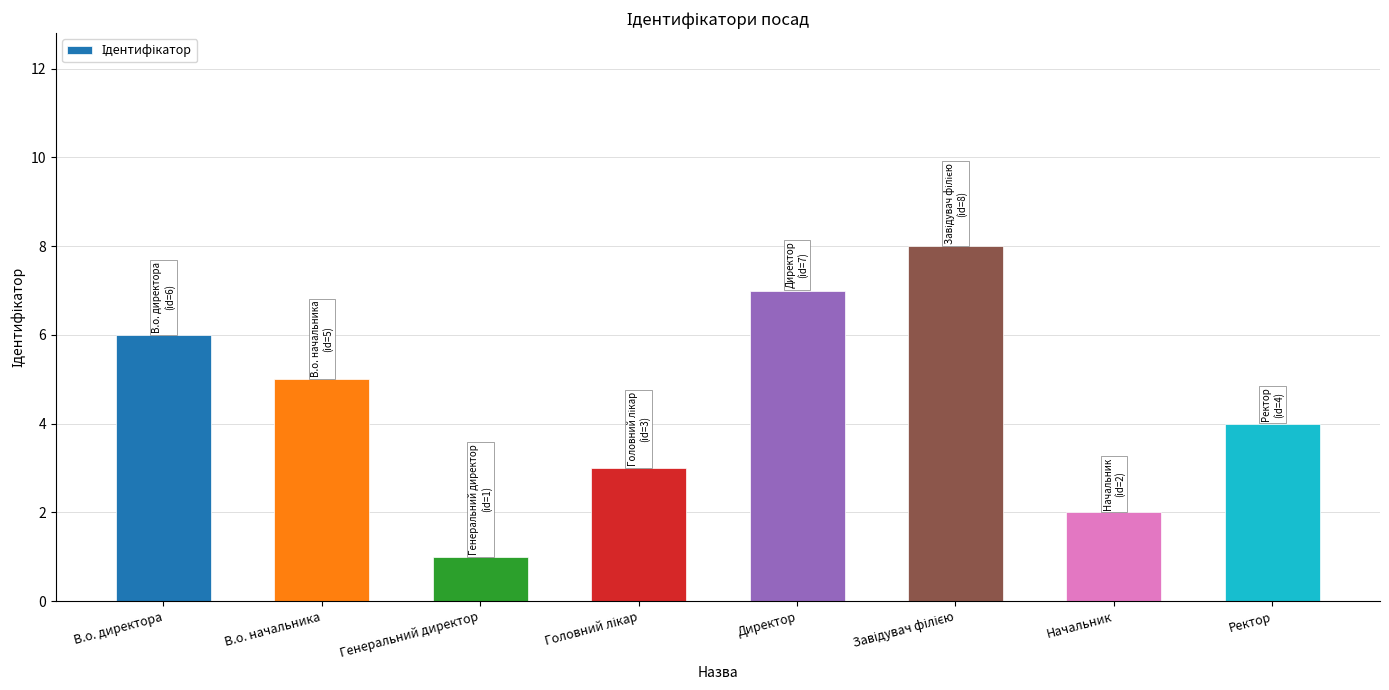

What is the value of the 2nd bar from the left?

5